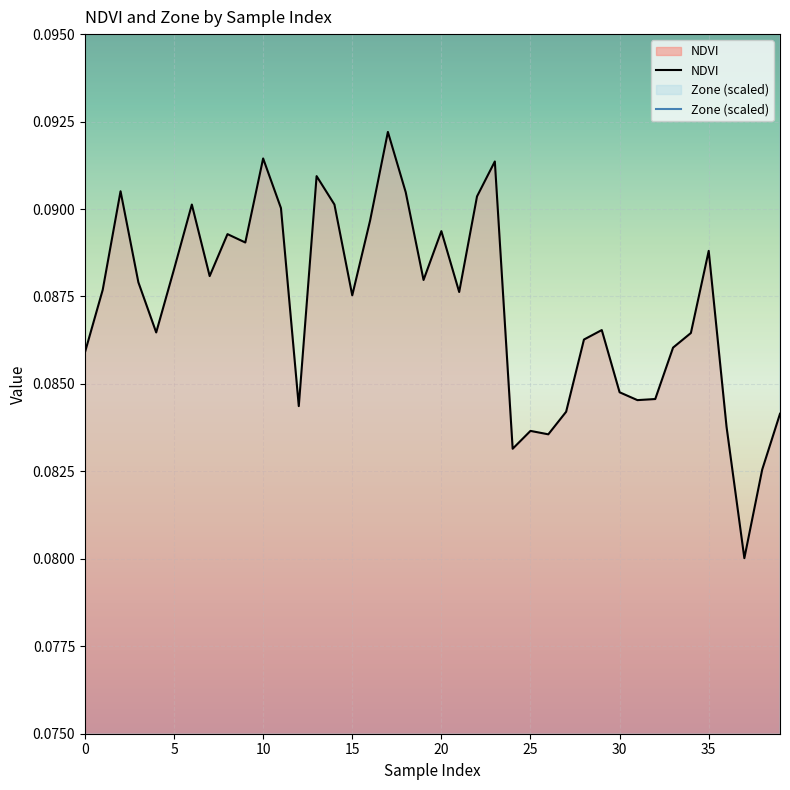

Which series has the largest total across all categories?

Zone